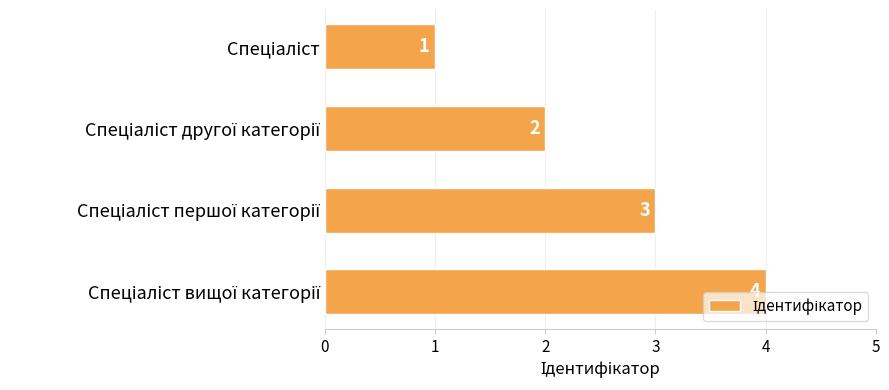

What is the maximum value shown in the chart?

4